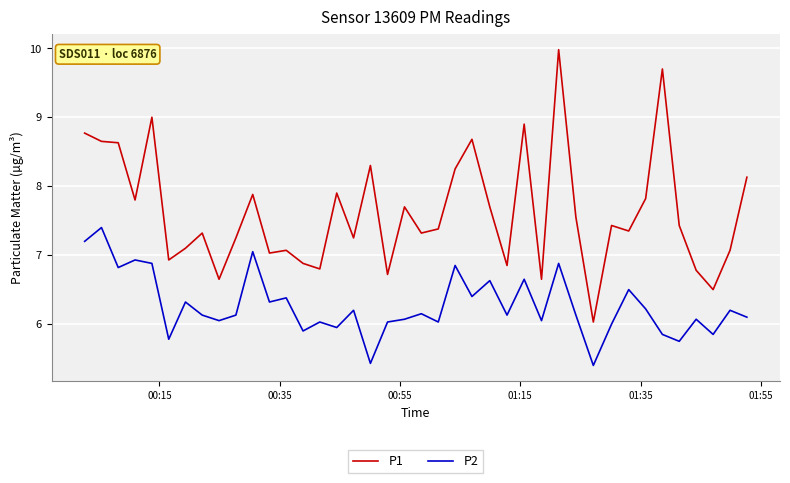

True or false: P2 and P1 intersect in this chart.

False